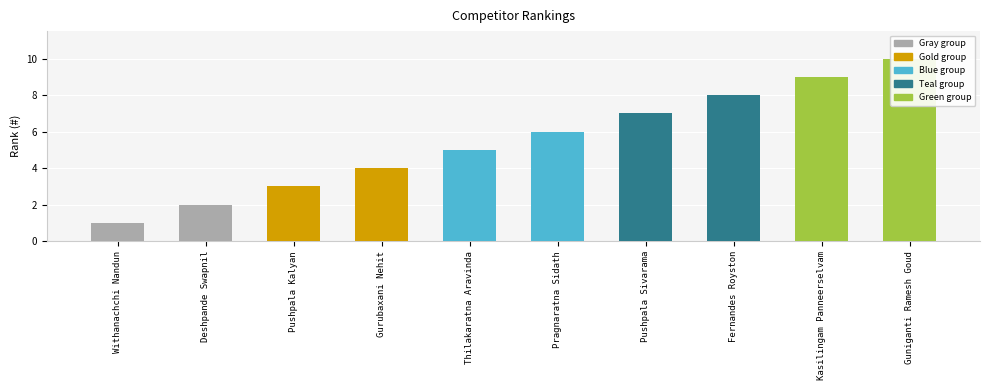

What is the change in value from Withanachchi Nandun to Guniganti Ramesh Goud?

+9